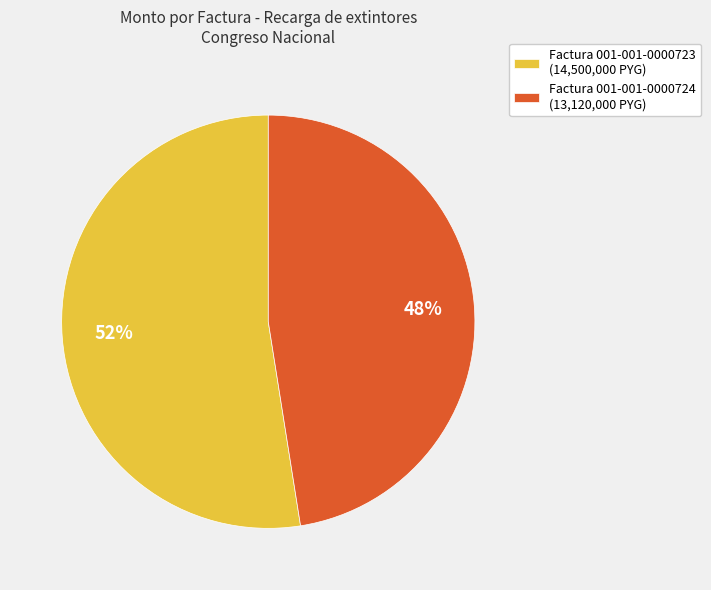

Is the sum of Factura 001-001-0000723 (14,500,000 PYG) and Factura 001-001-0000724 (13,120,000 PYG) greater than half?

Yes